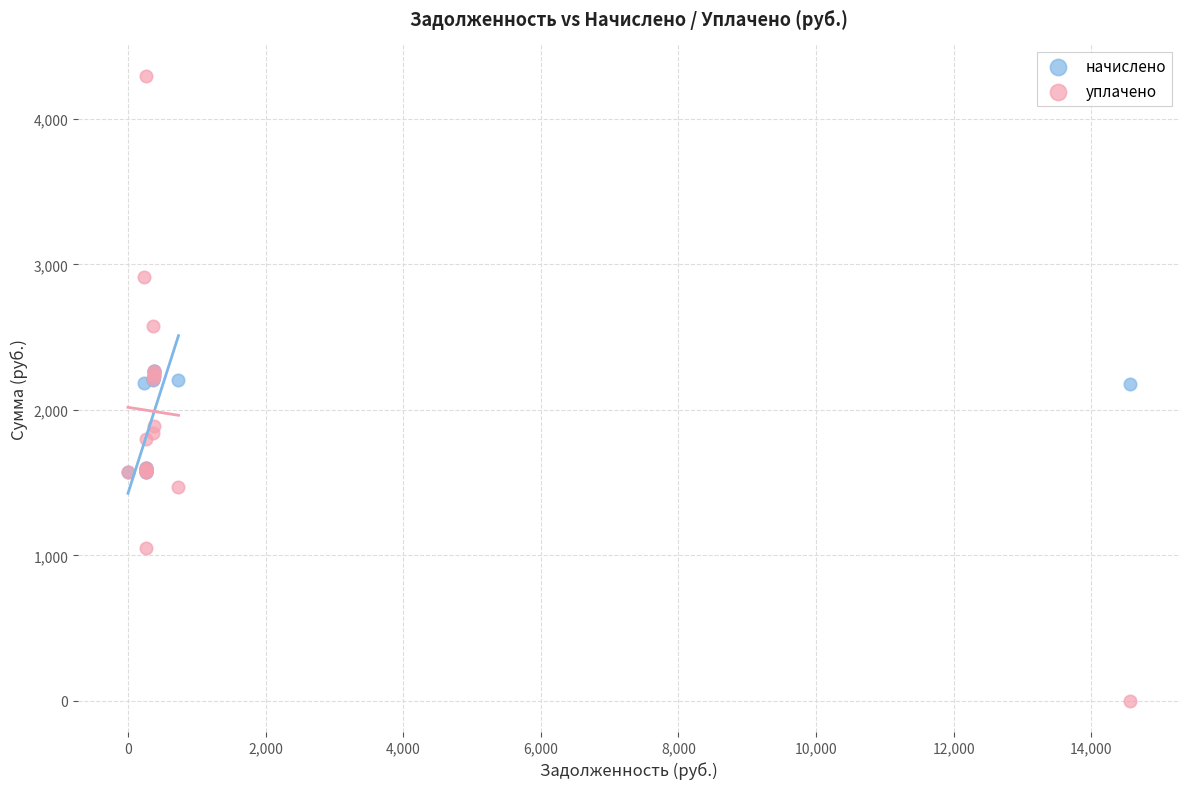

What are all the series names shown in the legend?

начислено, уплачено